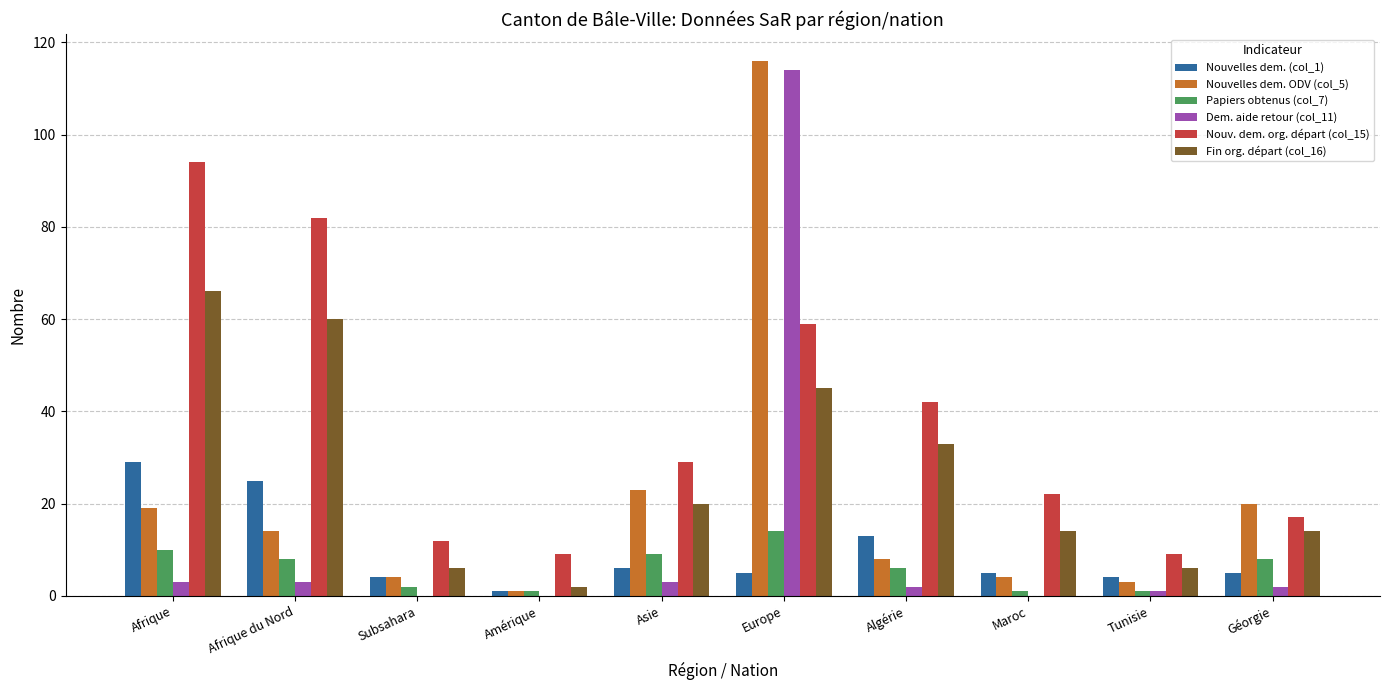

Is it true that Papiers obtenus (col_7) equals 10 at Europe?

False